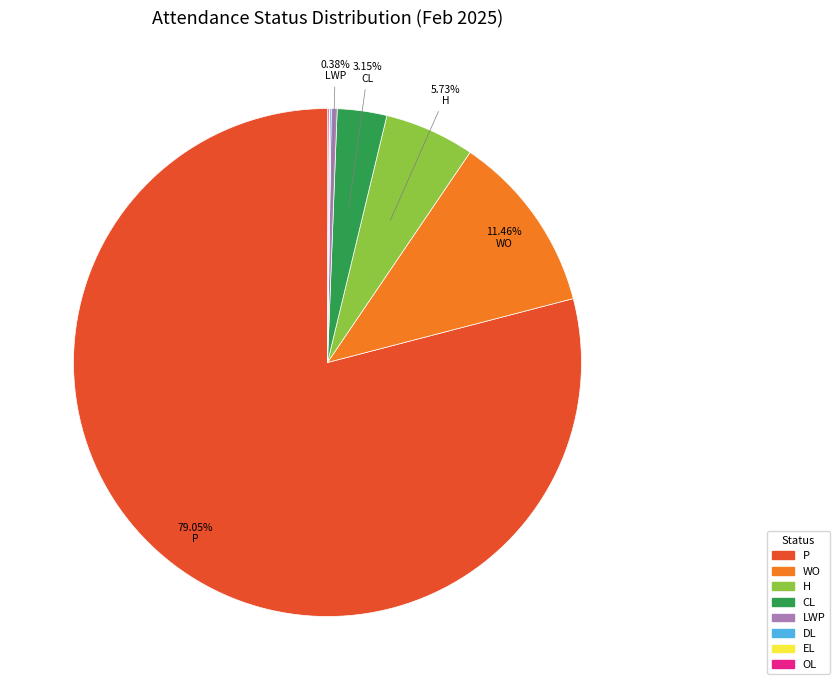

Is there a majority slice in this chart?

Yes